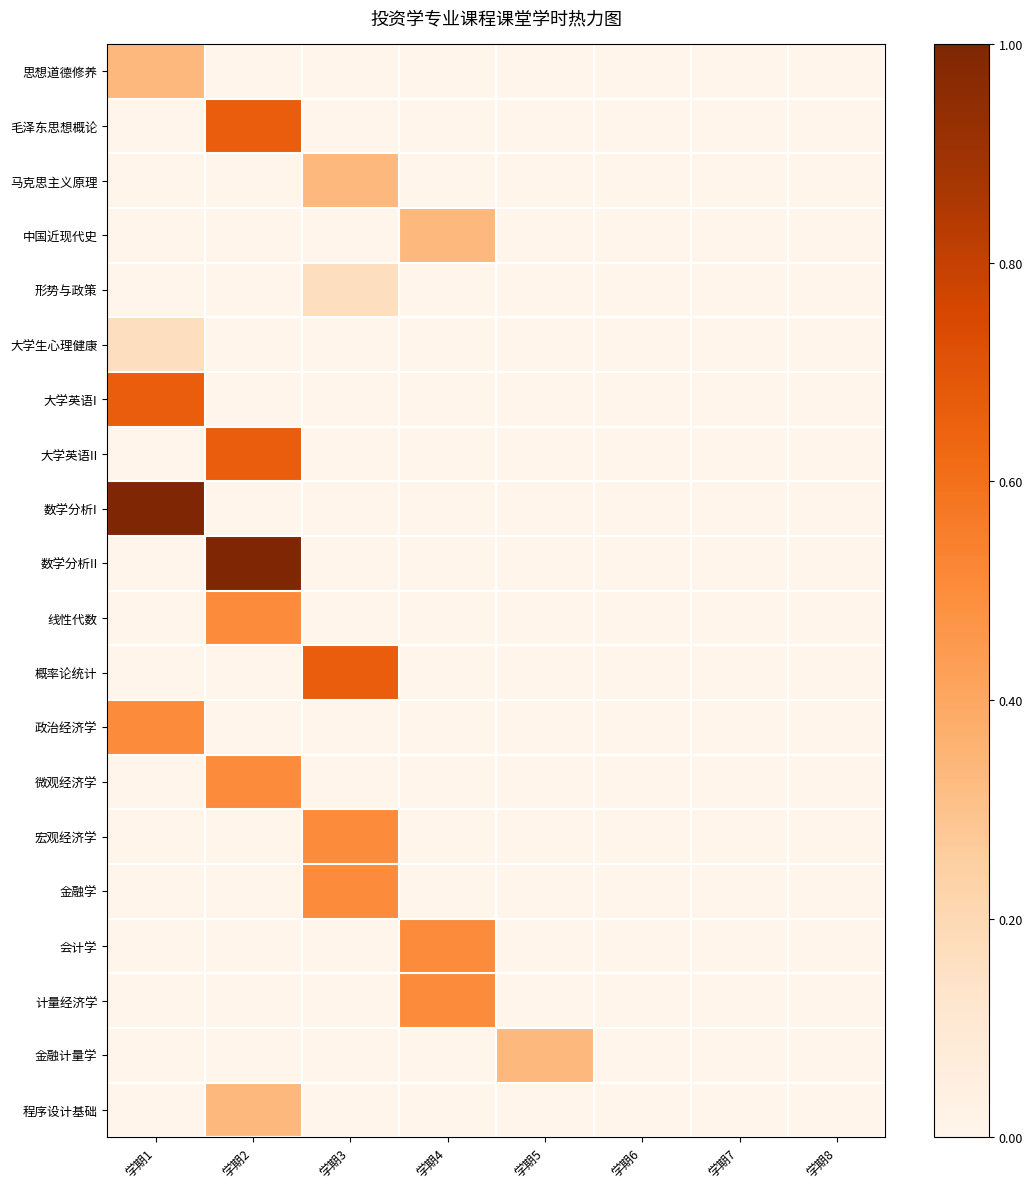

At which category is the sum across all series the highest?

学期2